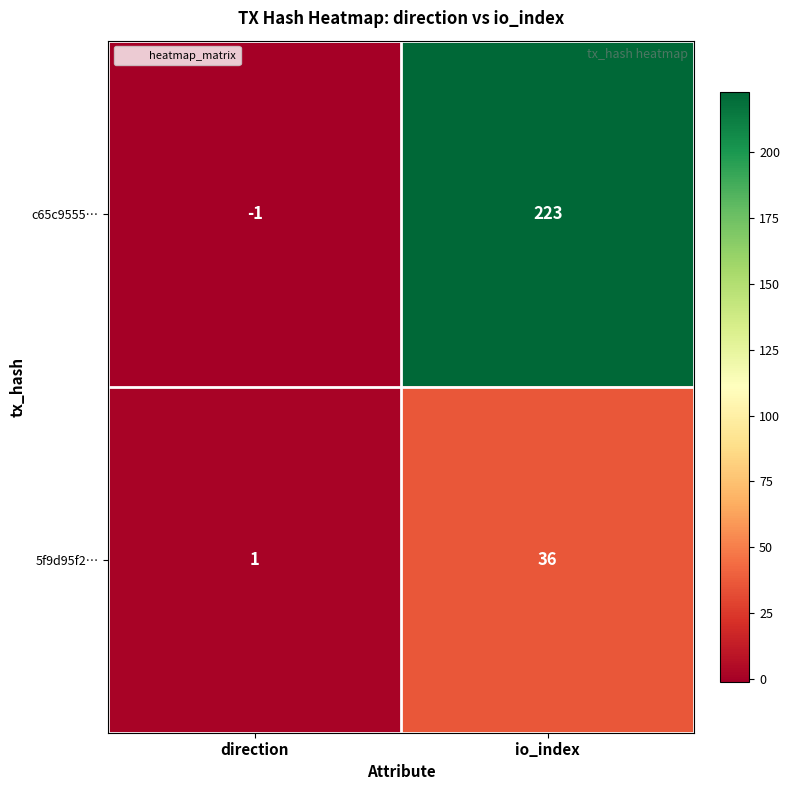

What is the spread (max minus min) of values at direction?

2